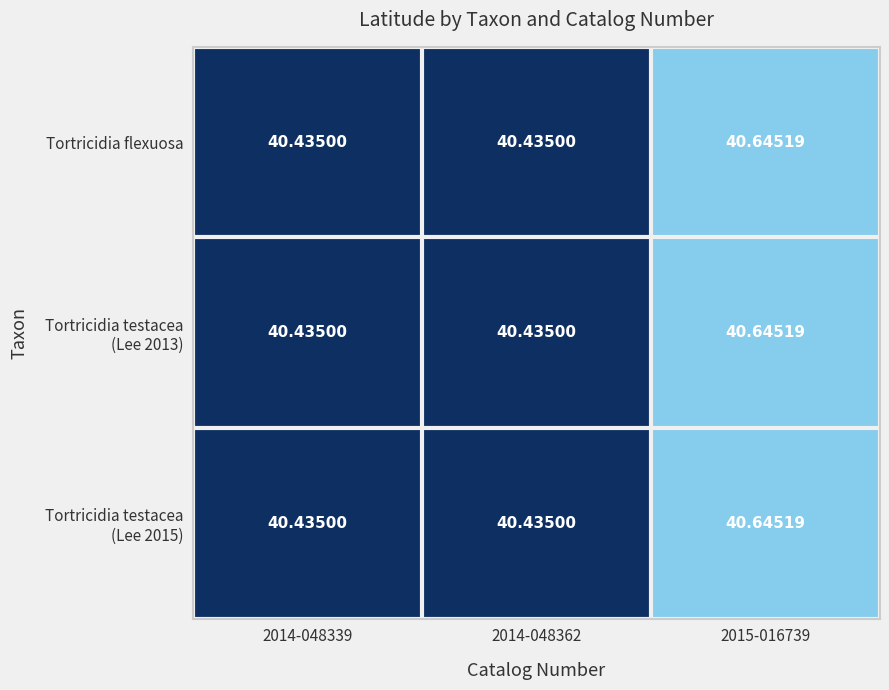

At how many categories does at least one series exceed 40?

3